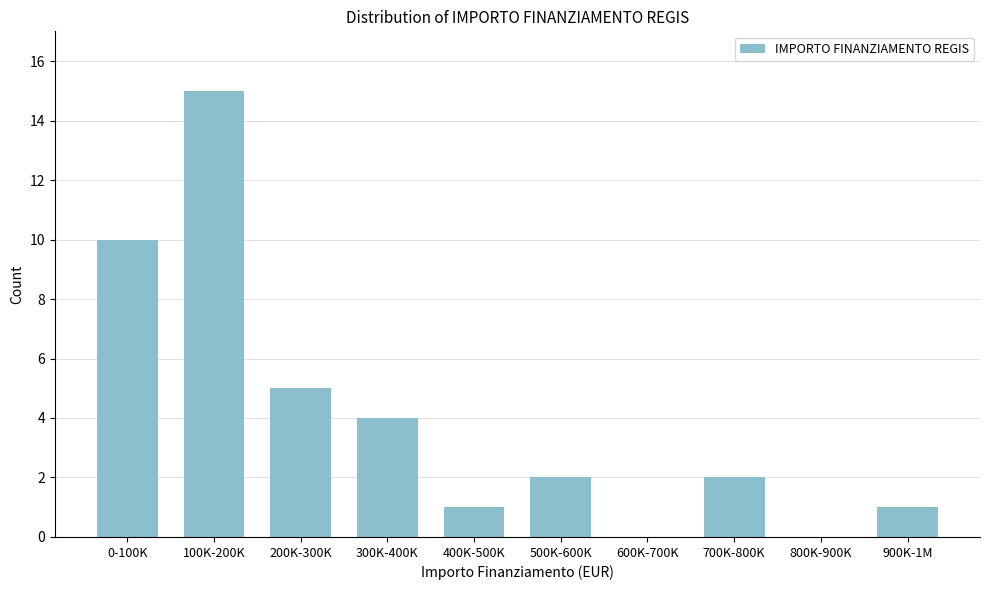

Reading left to right, what are all the values shown in this chart?

0-100K=10	100K-200K=15	200K-300K=5	300K-400K=4	400K-500K=1	500K-600K=2	600K-700K=0	700K-800K=2	800K-900K=0	900K-1M=1